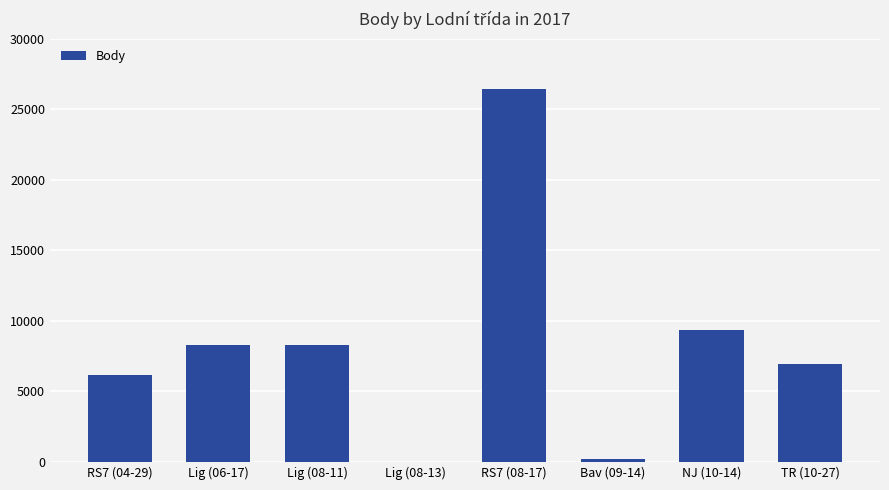

How many data points does each series have?

8